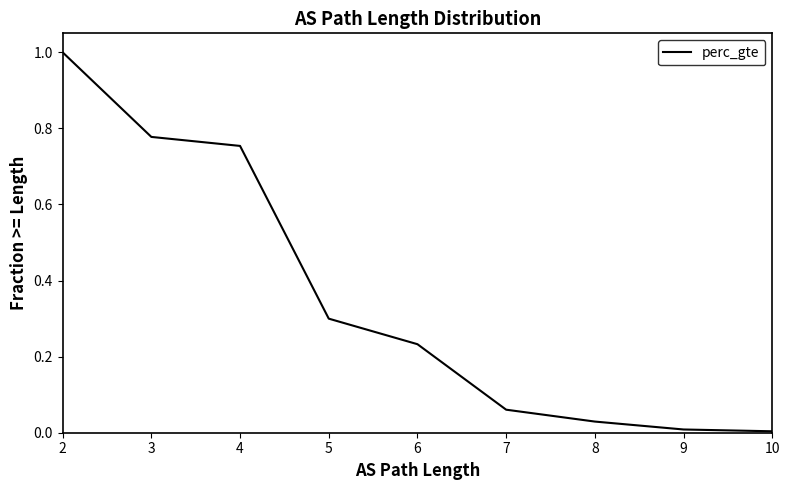

True or false: the data shows 1.0 at 2.

True